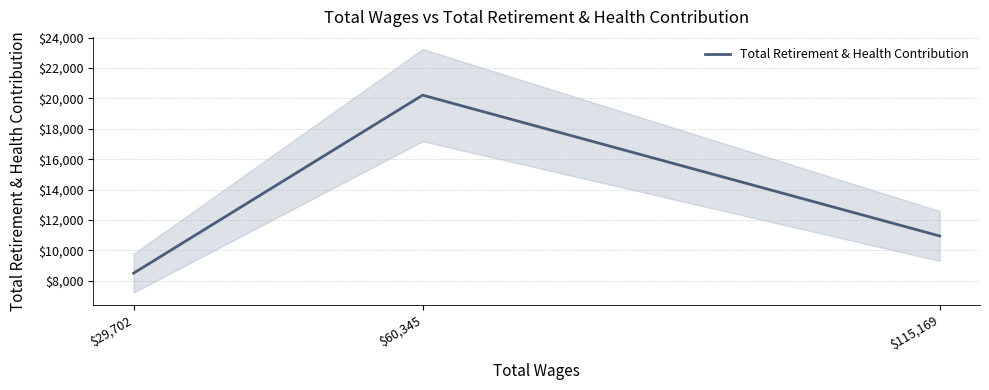

Reading left to right, what are all the values shown in this chart?

8505	20211	10948